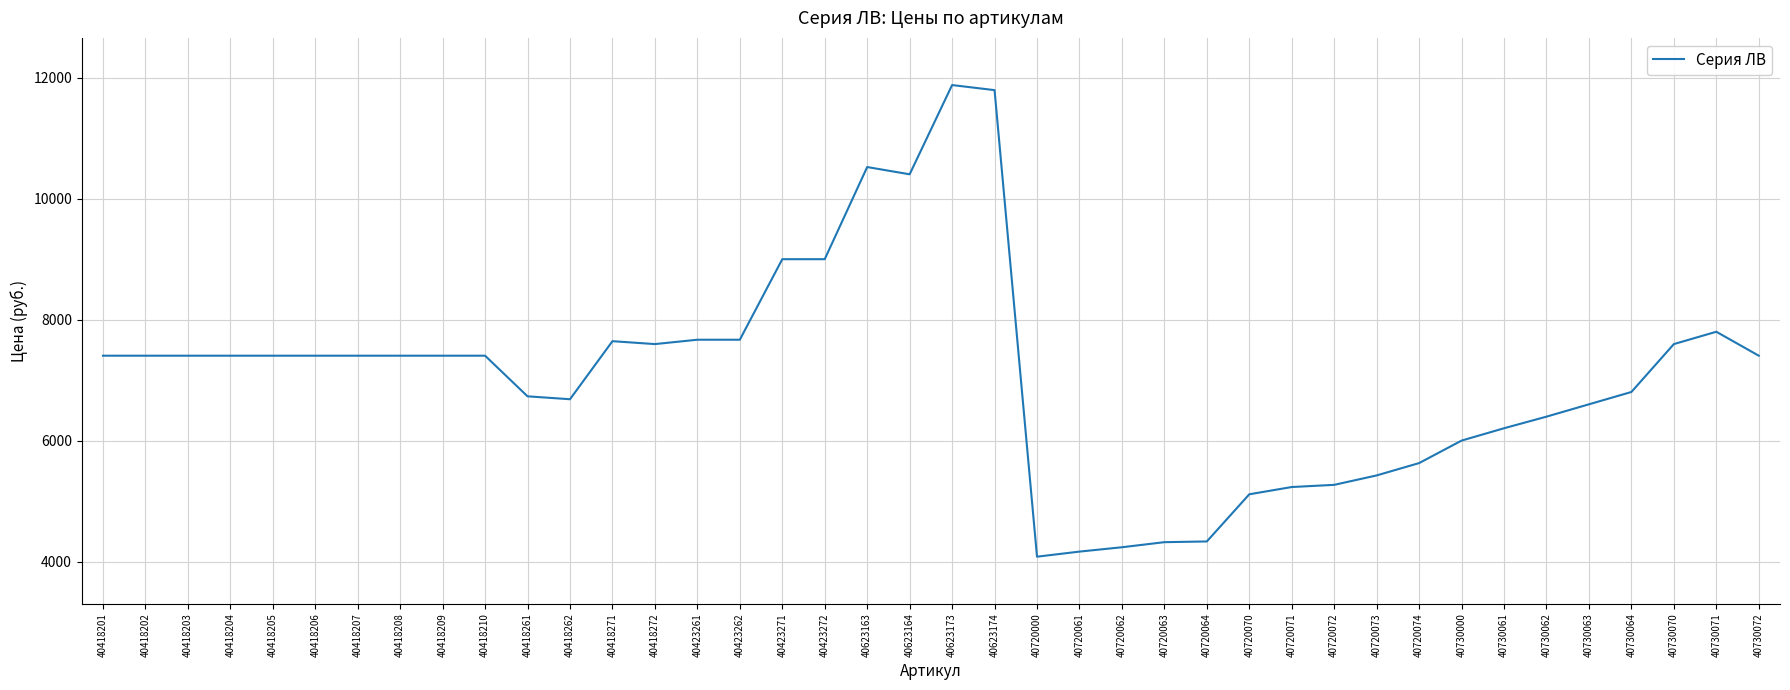

What is the difference between the maximum and minimum values?

7800